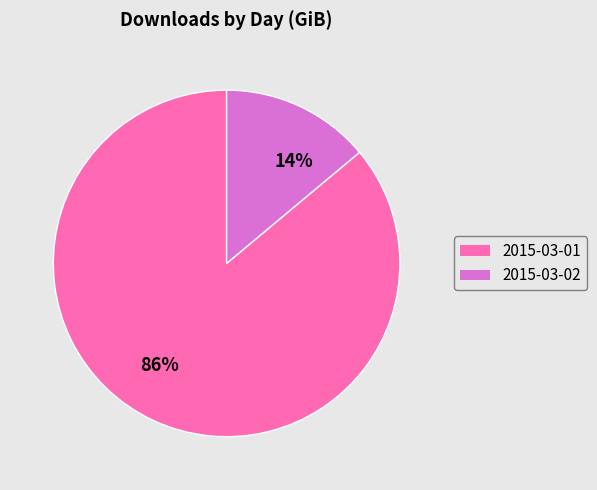

To the nearest percent, what is the difference between the largest and smallest slice percentages?

72%